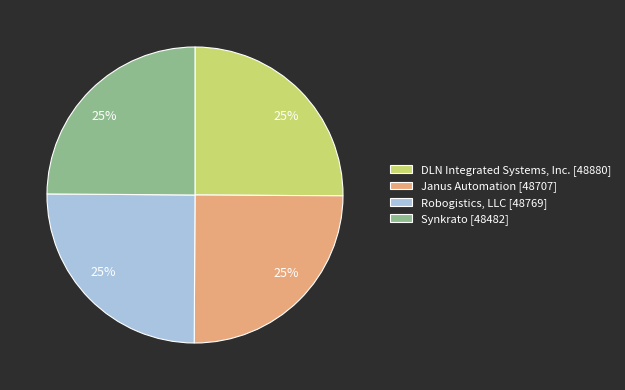

What percentage is the DLN Integrated Systems, Inc. slice, to the nearest percent?

25%